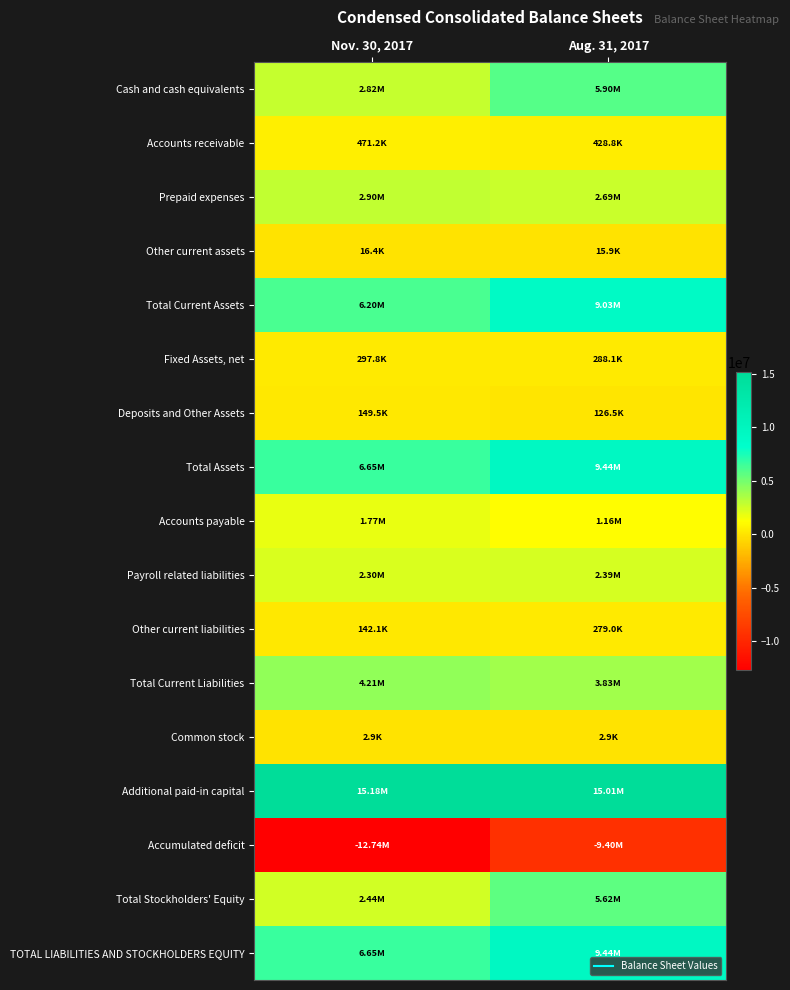

Rank the series by their maximum value, from highest to lowest.

Additional paid-in capital, Total Assets, TOTAL LIABILITIES AND STOCKHOLDERS EQUITY, Total Current Assets, Cash and cash equivalents, Total Stockholders' Equity, Total Current Liabilities, Prepaid expenses, Payroll related liabilities, Accounts payable, Accounts receivable, Fixed Assets, net, Other current liabilities, Deposits and Other Assets, Other current assets, Common stock, Accumulated deficit